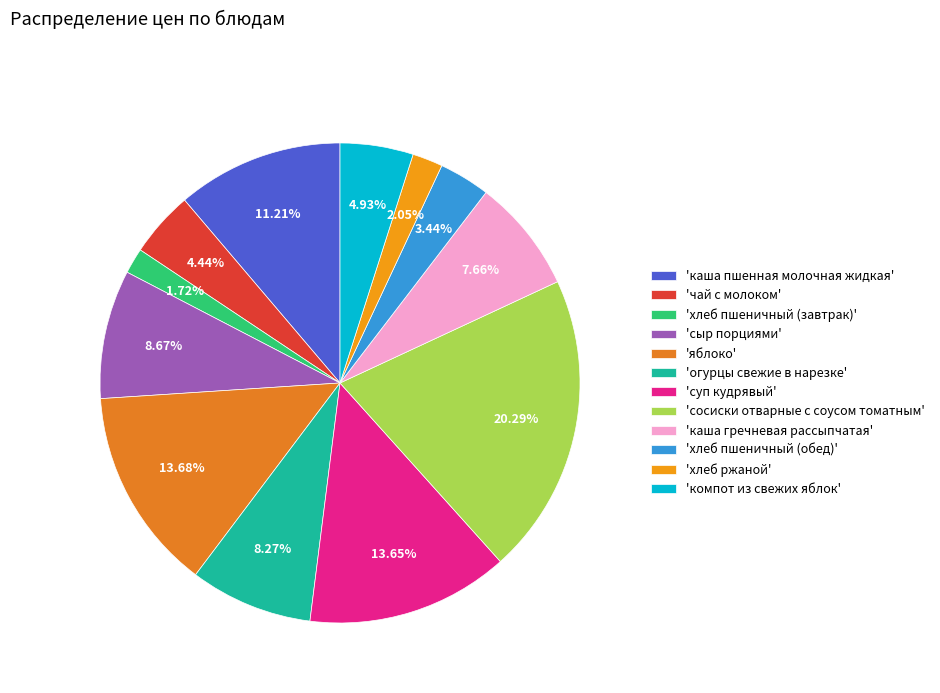

How many segments does this pie chart have?

12